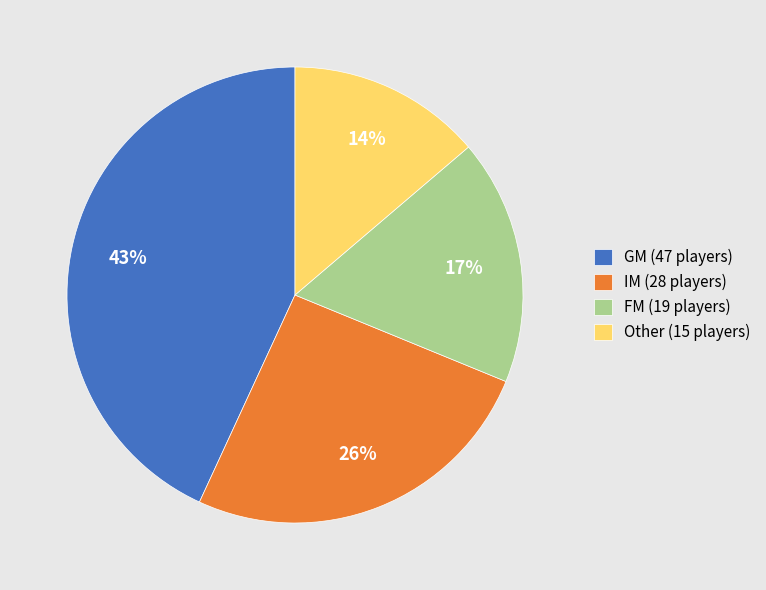

What percentage is the GM slice, to the nearest percent?

43%